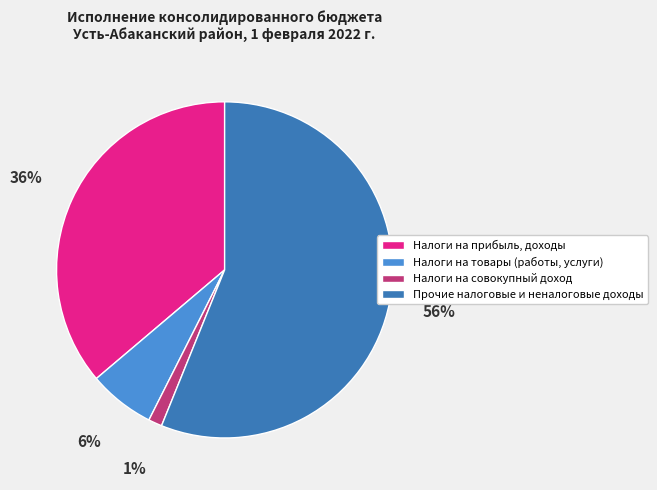

Which has a higher value, Налоги на прибыль, доходы or Прочие налоговые и неналоговые доходы?

Прочие налоговые и неналоговые доходы